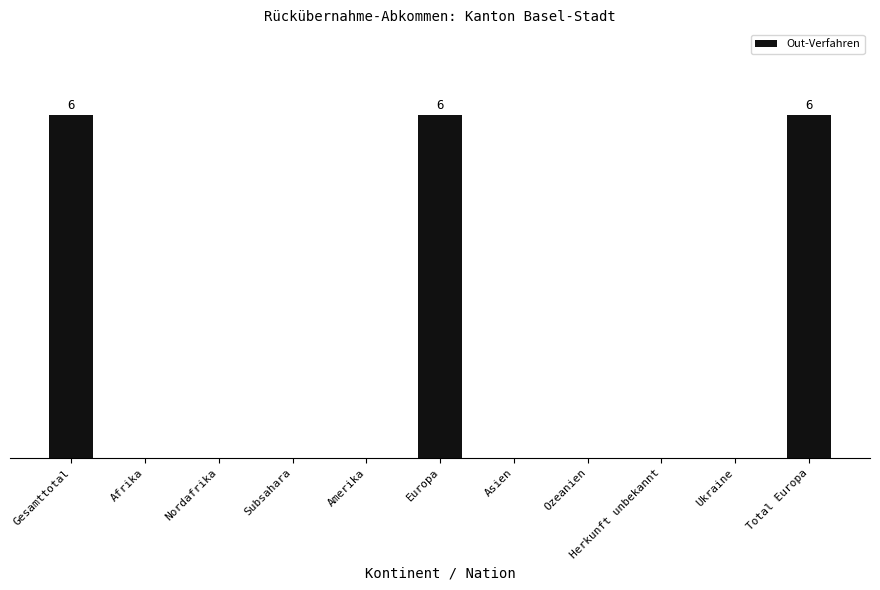

What position from the right is Total Europa?

1